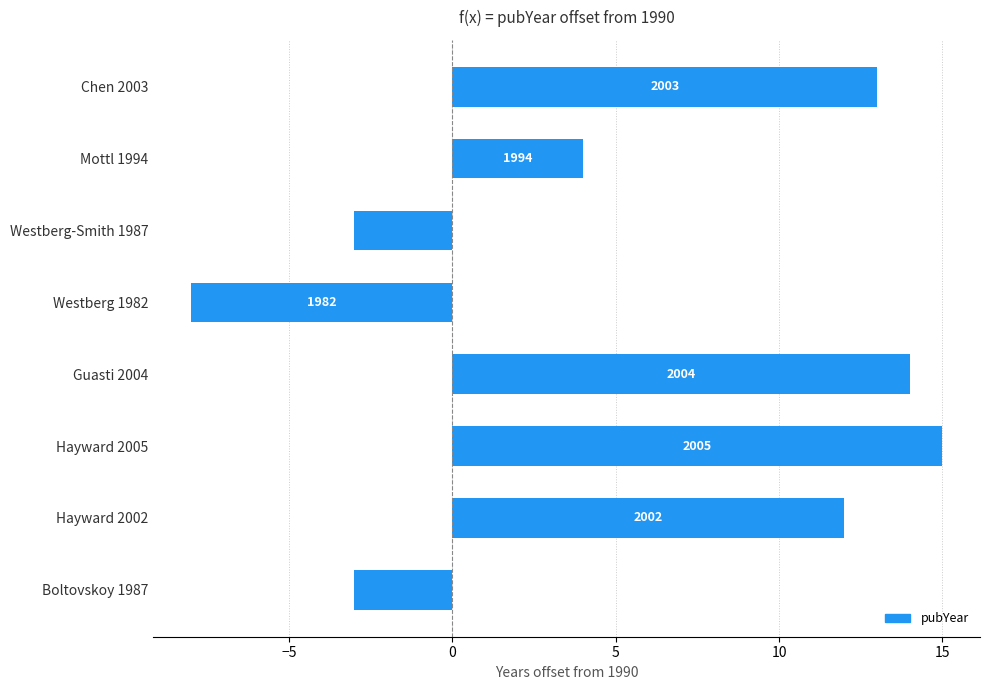

Are the bars horizontal?

Yes